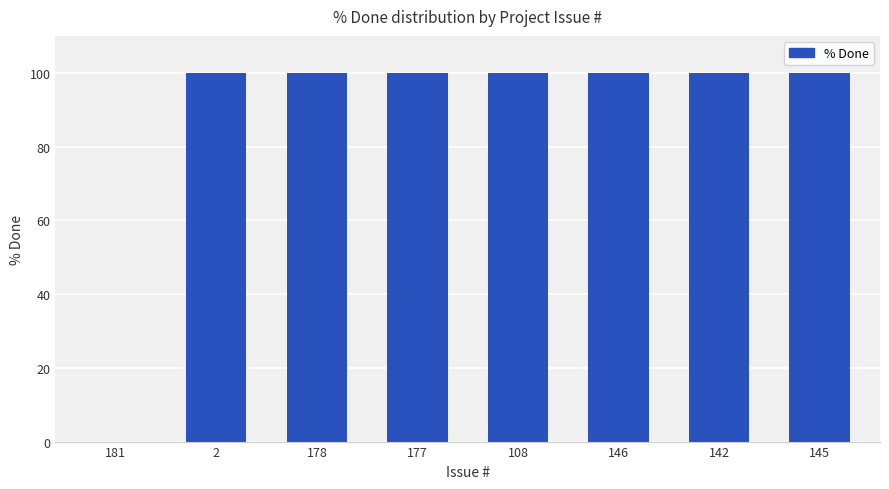

Reading right to left, transcribe all the data shown in this chart.

100	100	100	100	100	100	100	0